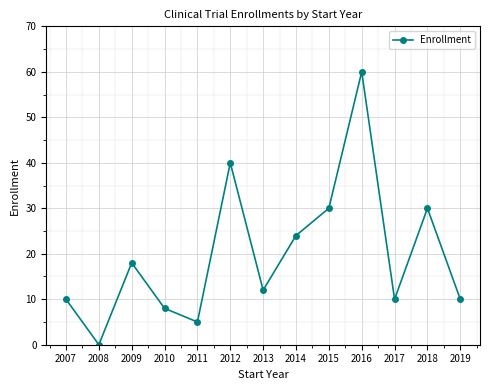

What is the sum of all values?

257